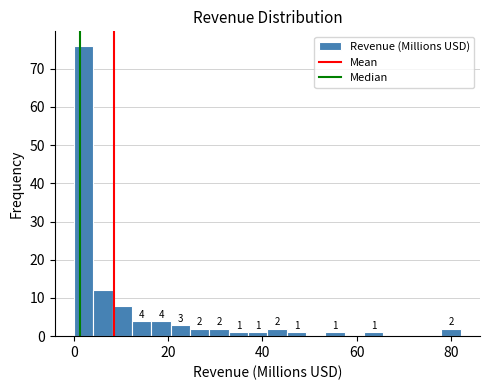

Read against the x-axis, roughly where is the centre of the tallest bar?

2